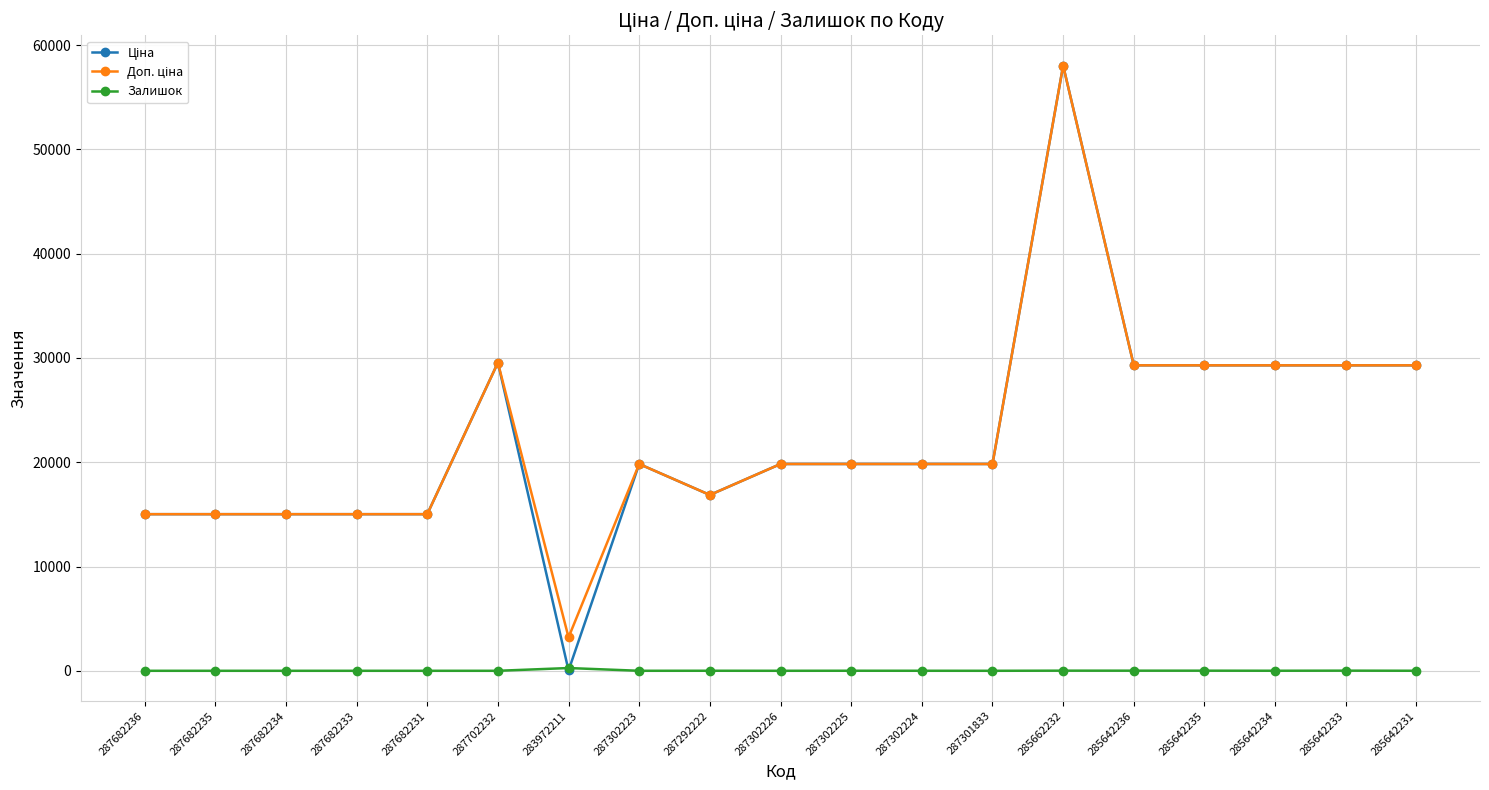

At how many categories does at least one series exceed 24176?

7